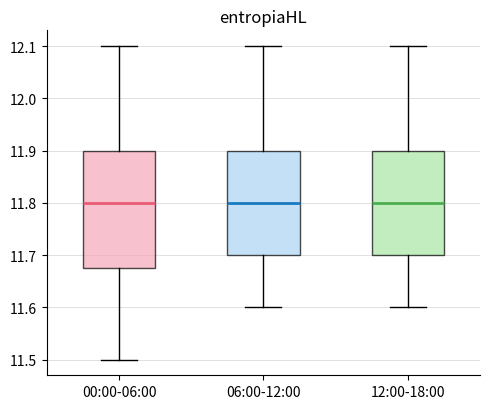

Reading left to right, transcribe this box plot: for each box, give where its median line is, the range the box spans, and where its two whiskers end, as read against the y-axis. The values are not printed on the chart, so give them approximately, as read against the axis.

00:00-06:00: median 11.80, box 11.68 to 11.90, whiskers 11.50 to 12.10
06:00-12:00: median 11.80, box 11.70 to 11.90, whiskers 11.60 to 12.10
12:00-18:00: median 11.80, box 11.70 to 11.90, whiskers 11.60 to 12.10